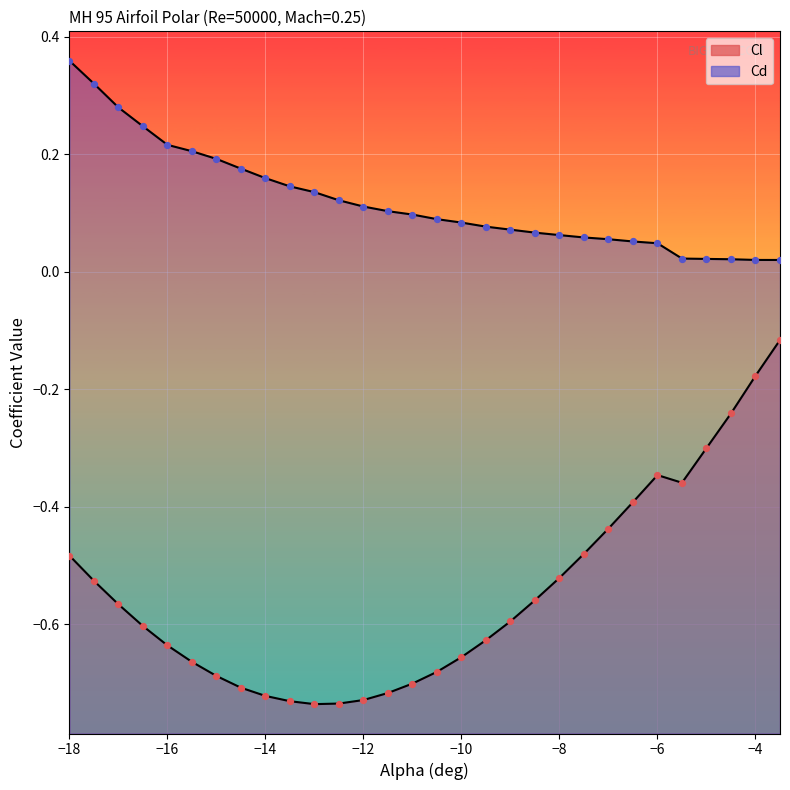

What are all the series names shown in the legend?

Cl, Cd